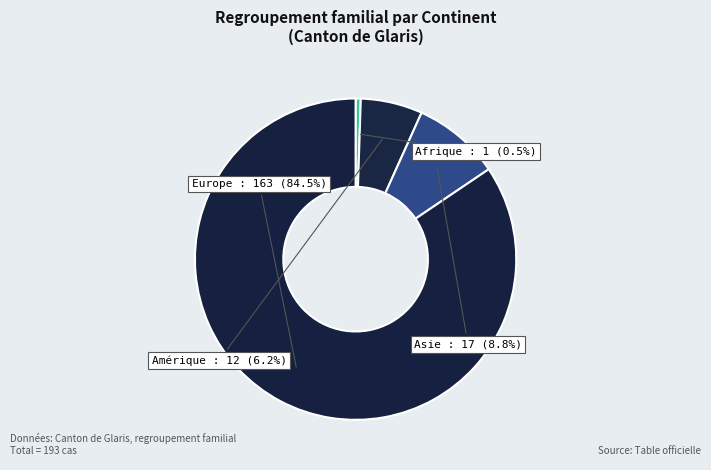

Count the number of slices in the pie.

4